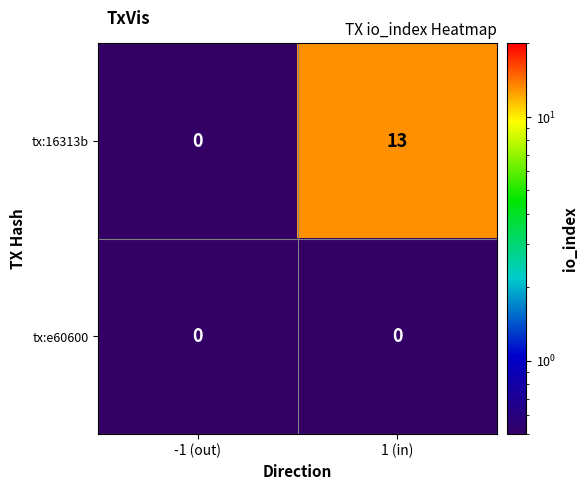

How many categories are shown in the chart?

2